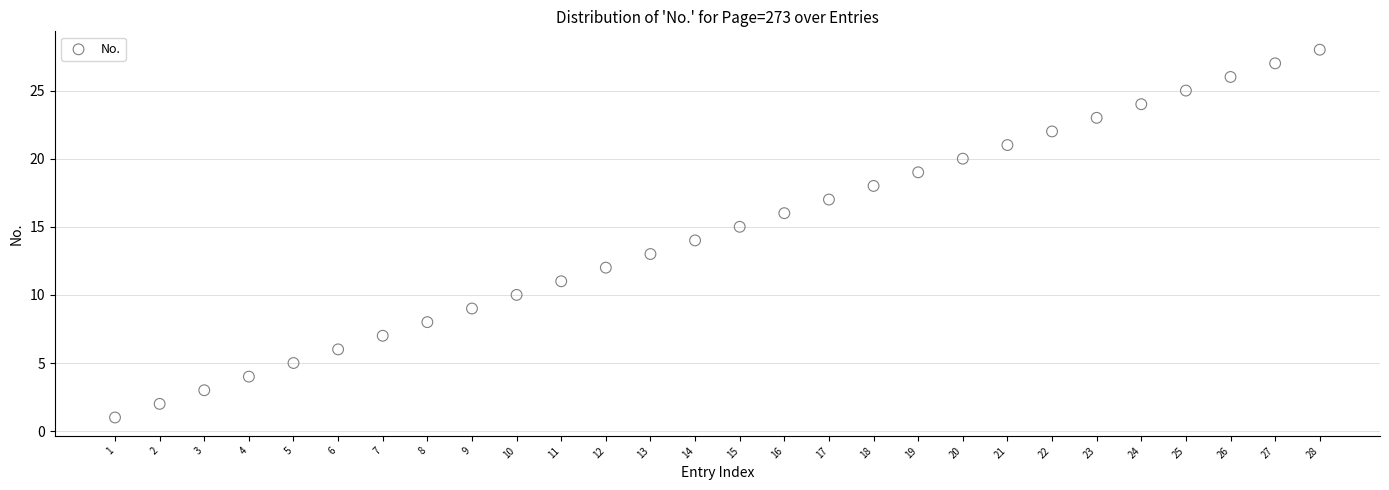

What is the range of X values (max minus min)?

27